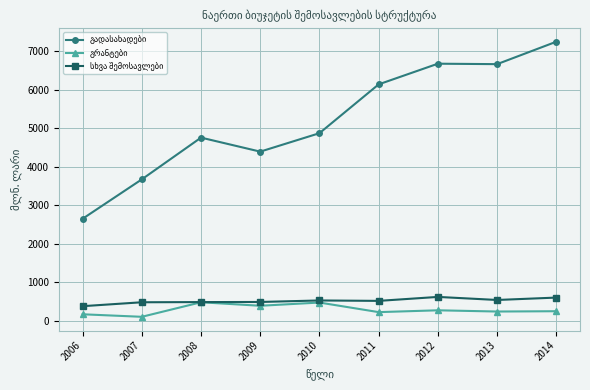

What is the difference between the highest and lowest values at 2011?

5911.3